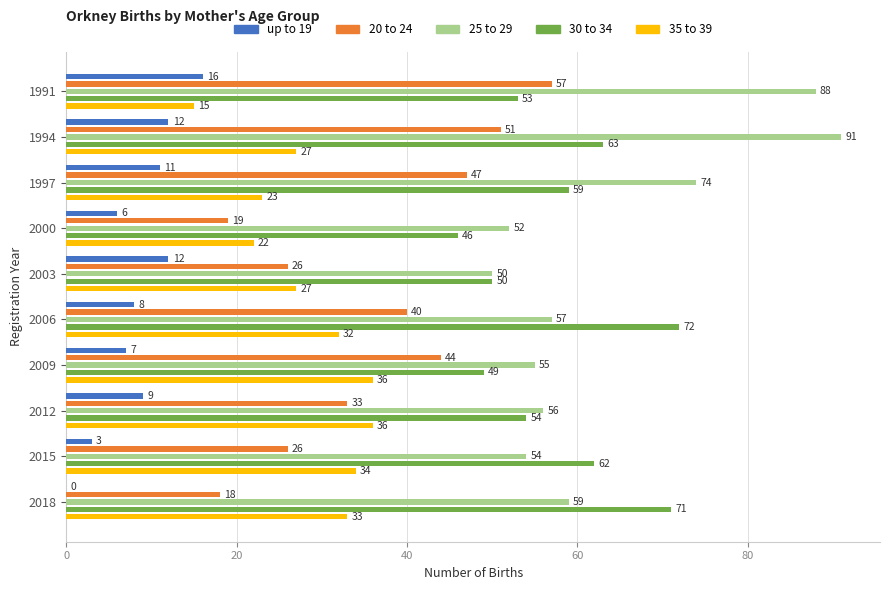

Which has a higher value, 2009 or 2006?

2006